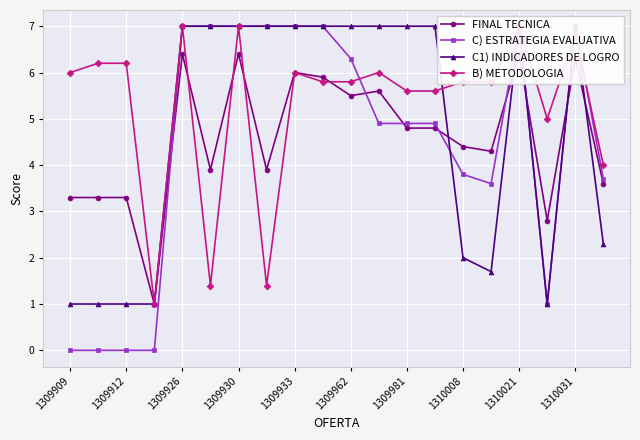

What is the value of the B) METODOLOGIA point at the 19th from the left?

6.8